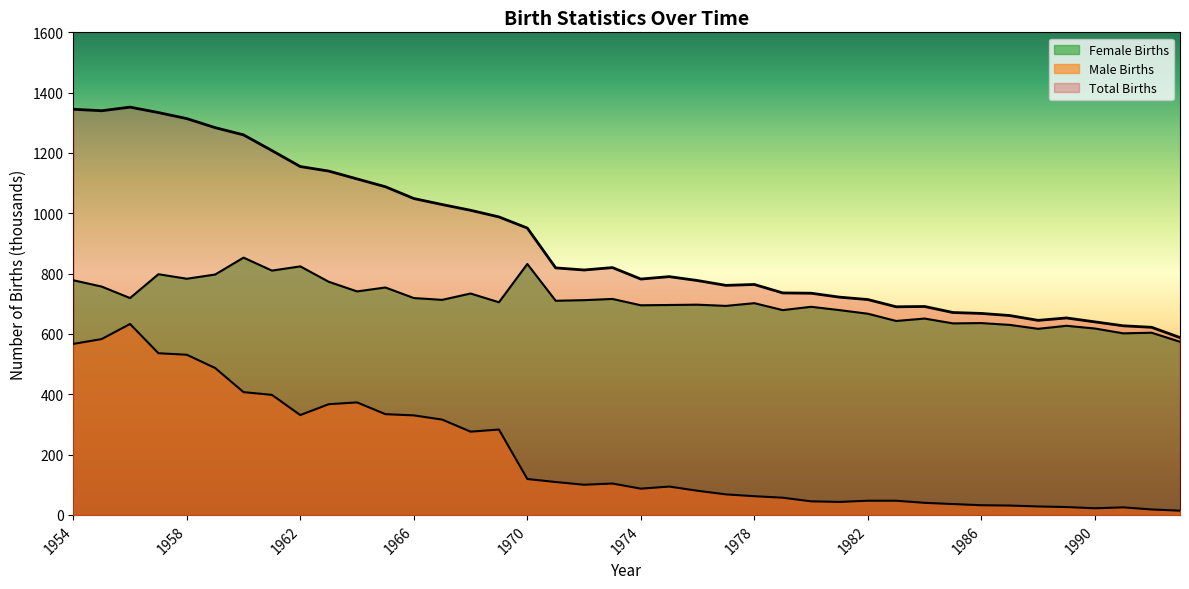

List the series in order of their overall mean, highest first.

Total Births, Female Births, Male Births